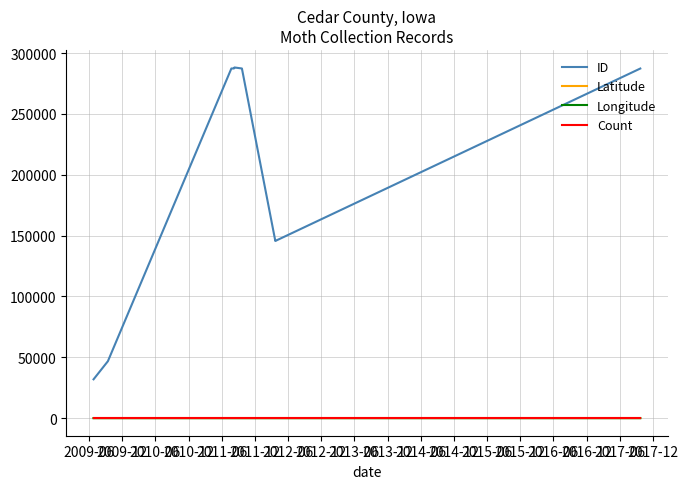

Is it true that Longitude equals -91.1 at 2010-06?

True